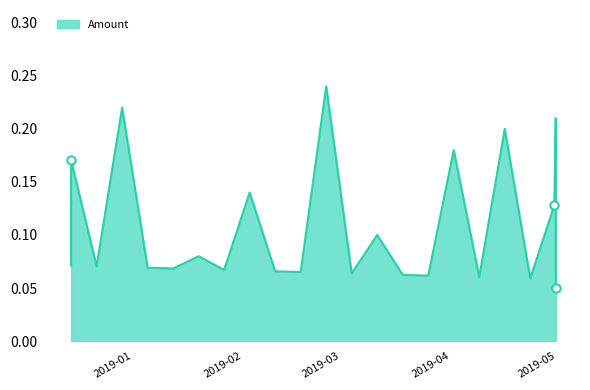

Which category has the lowest value across all series?

2019-04-30 18:05:58